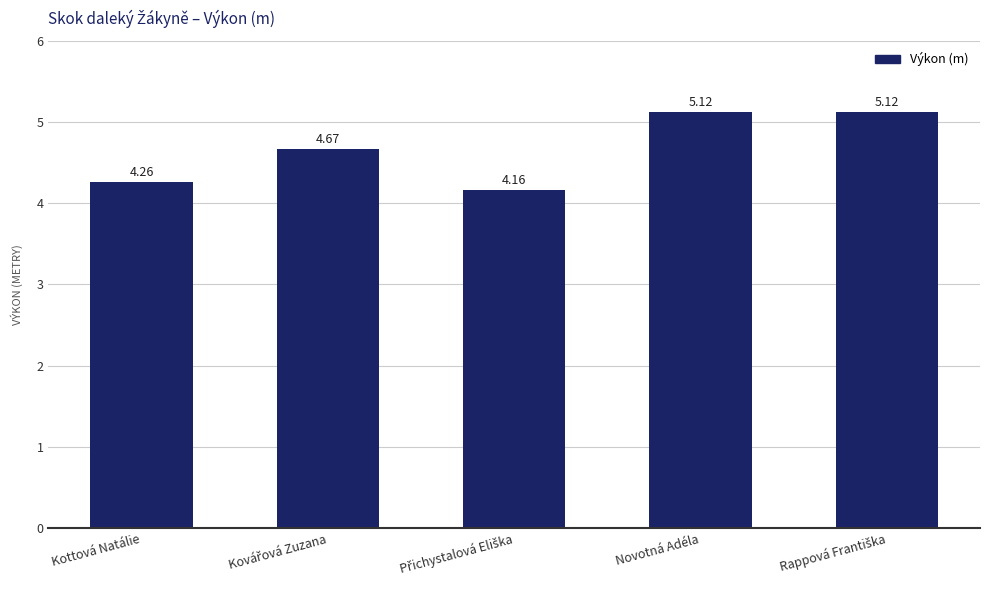

What is the label of the 5th bar from the right?

Kottová Natálie